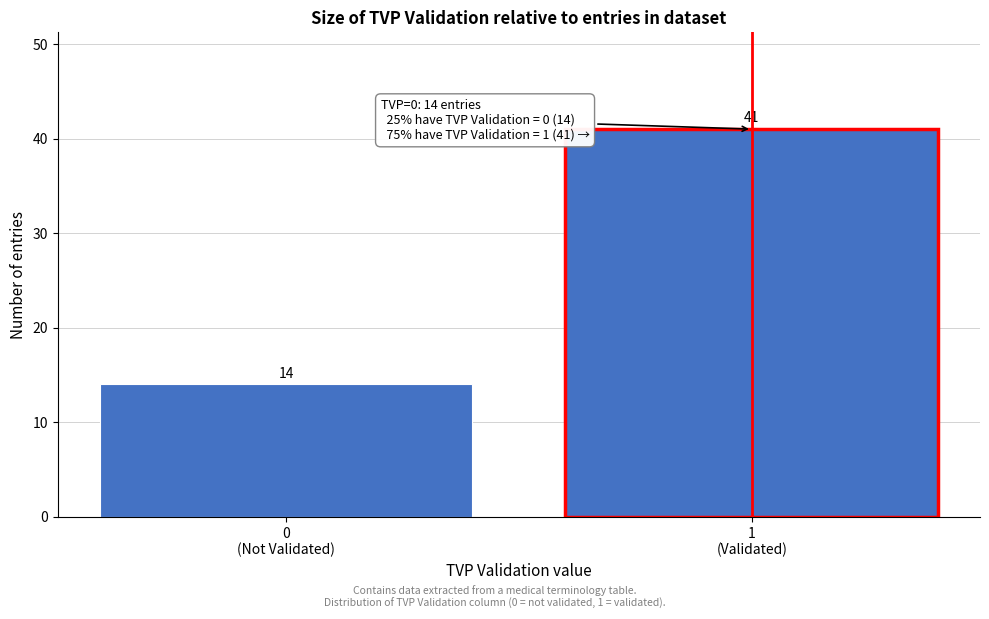

Reading right to left, what are all the values shown in this chart?

41	14